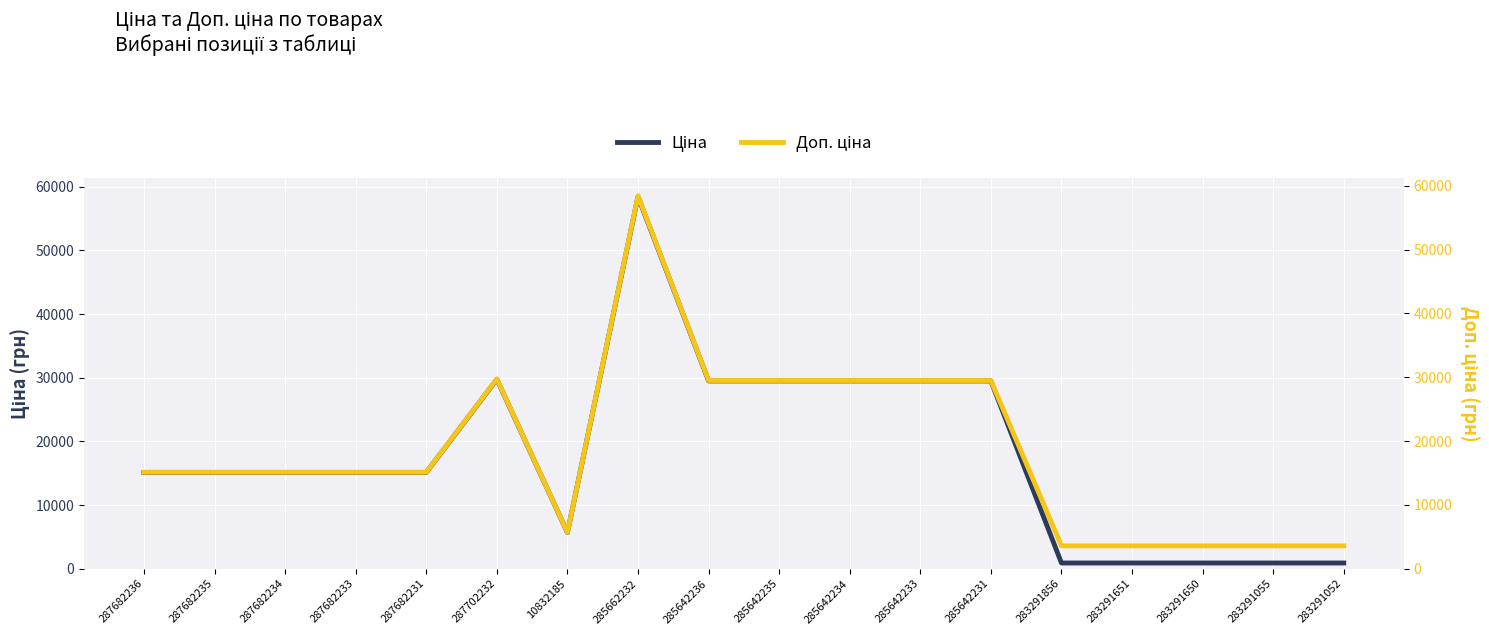

What is the difference between the maximum and minimum values in the Доп. ціна series?

54842.9